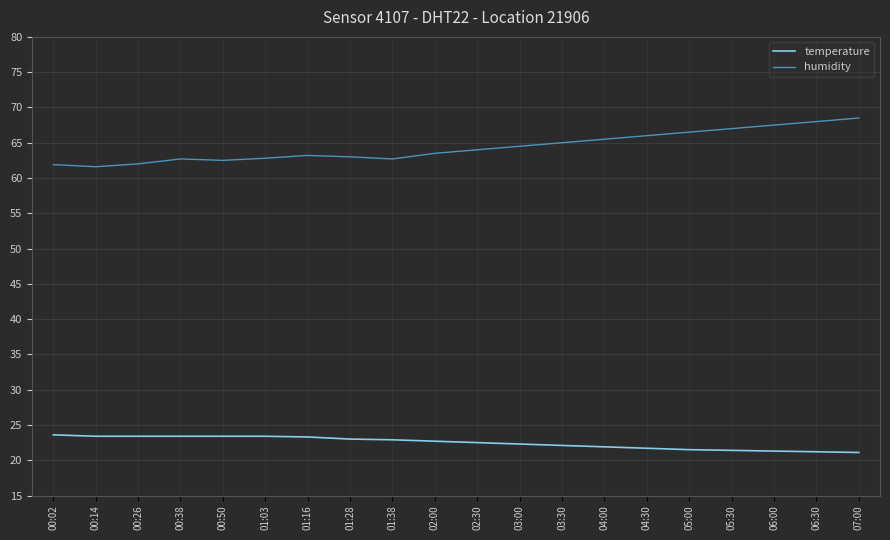

Rank the series by their maximum value, from lowest to highest.

temperature, humidity